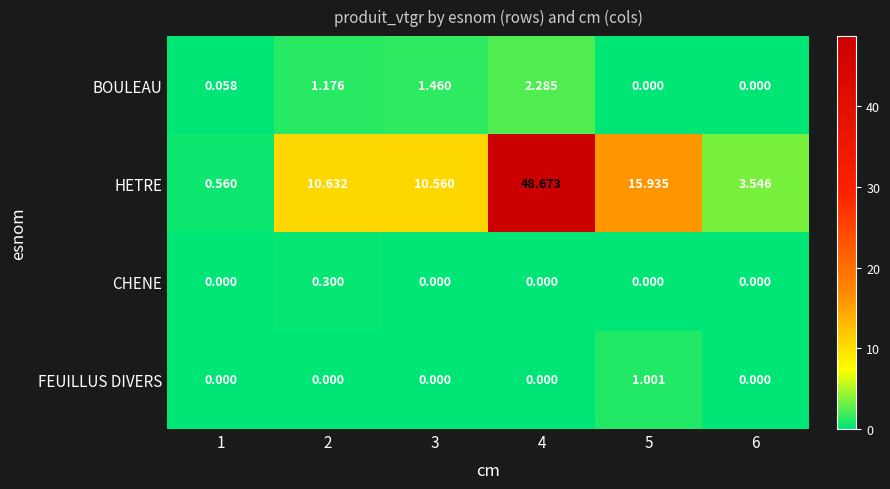

Which series has the largest range (max minus min)?

HETRE